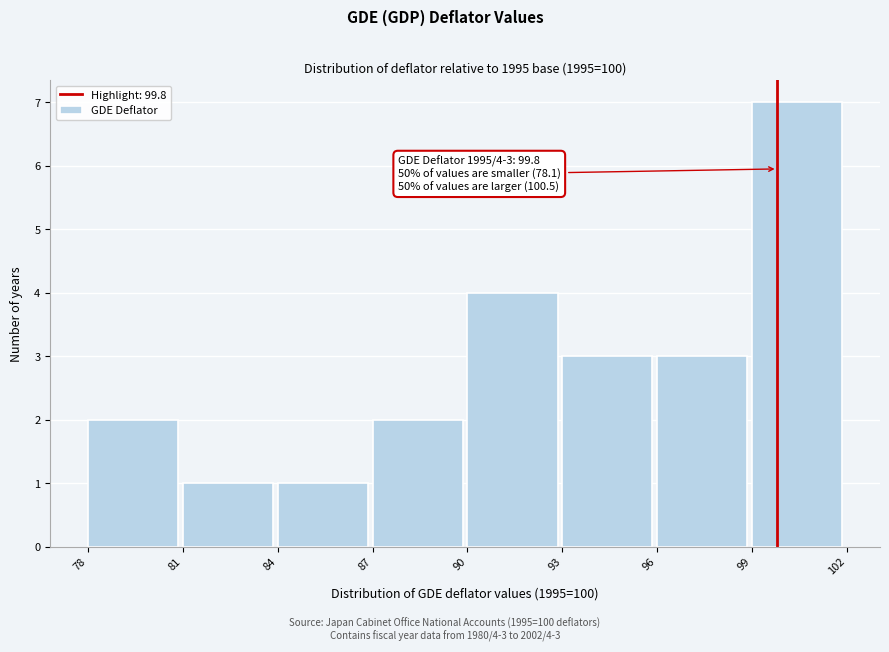

Over which range of the x-axis is the bar tallest?

99 to 102